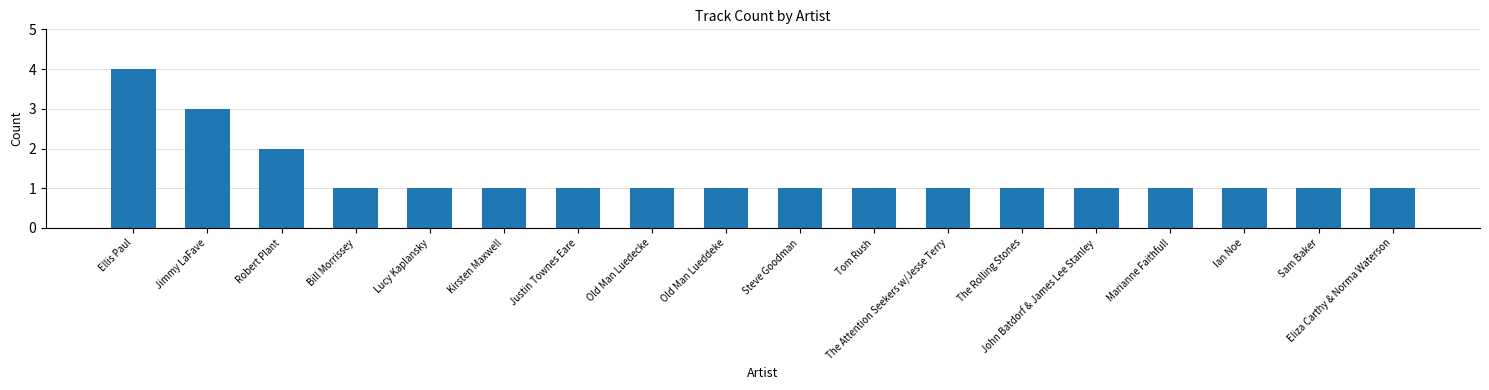

Reading left to right, list all the values displayed in this chart.

Ellis Paul=4	Jimmy LaFave=3	Robert Plant=2	Bill Morrissey=1	Lucy Kaplansky=1	Kirsten Maxwell=1	Justin Townes Eare=1	Old Man Luedecke=1	Old Man Lueddeke=1	Steve Goodman=1	Tom Rush=1	The Attention Seekers w/Jesse Terry=1	The Rolling Stones=1	John Batdorf & James Lee Stanley=1	Marianne Faithfull=1	Ian Noe=1	Sam Baker=1	Eliza Carthy & Norma Waterson=1